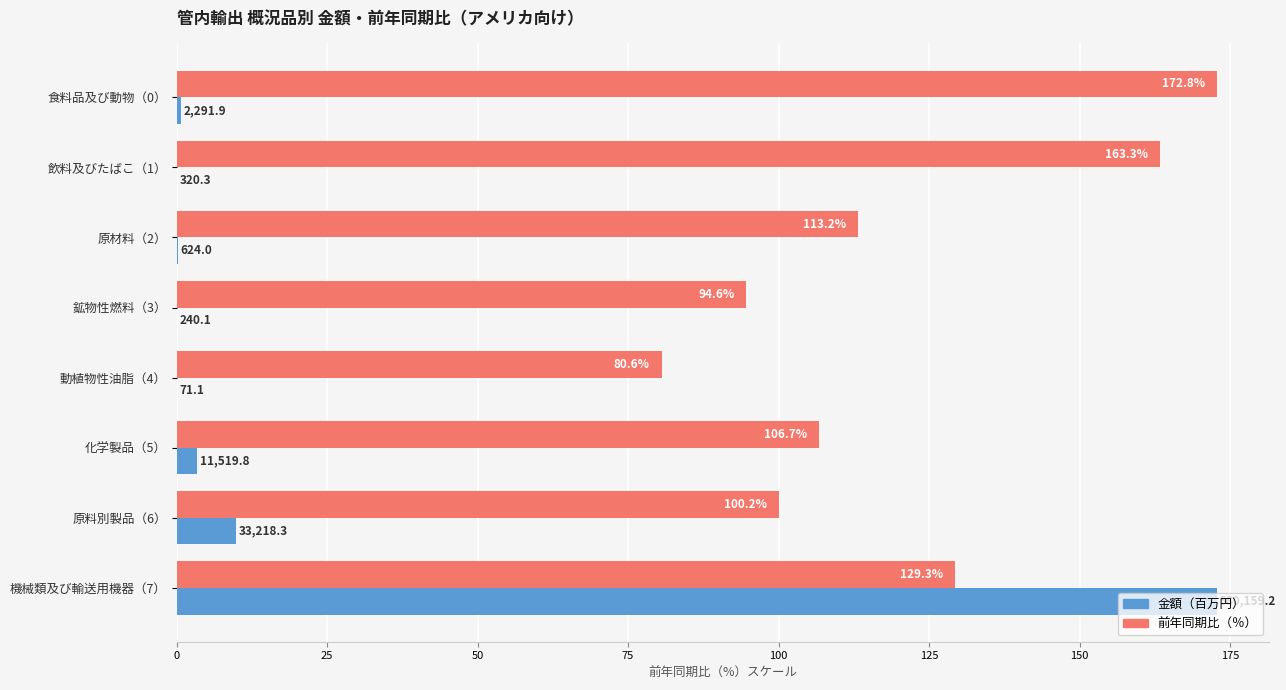

What is the maximum value shown in the chart?

172.8